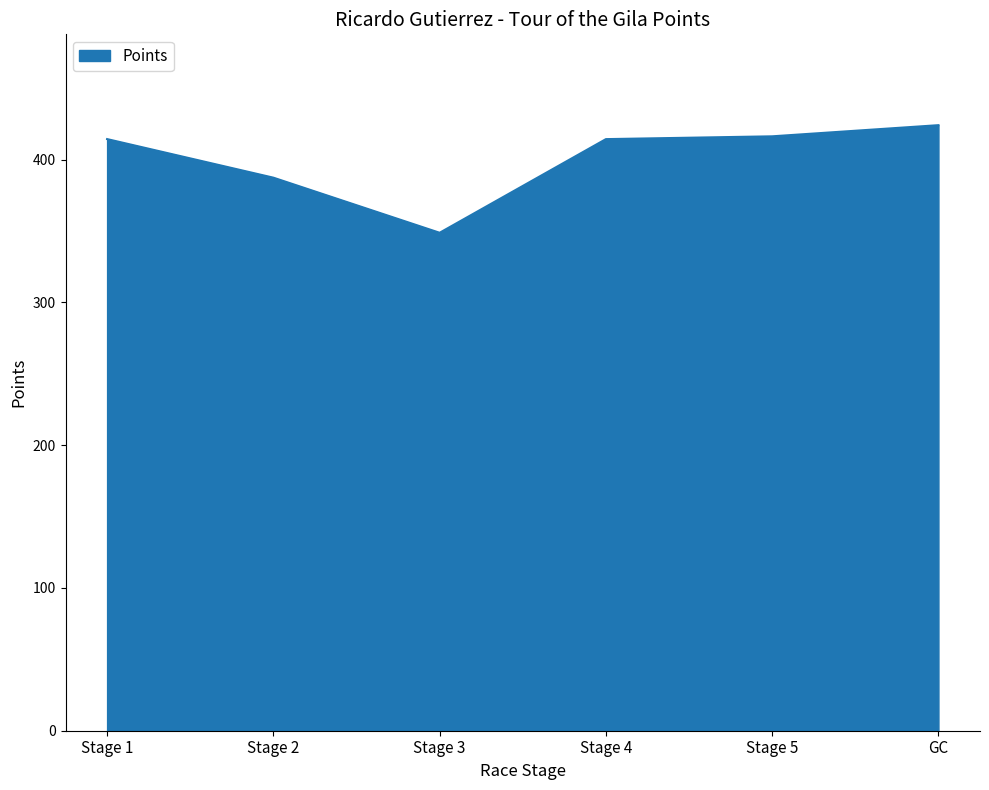

At which category does the chart reach its minimum across all series?

Stage 3